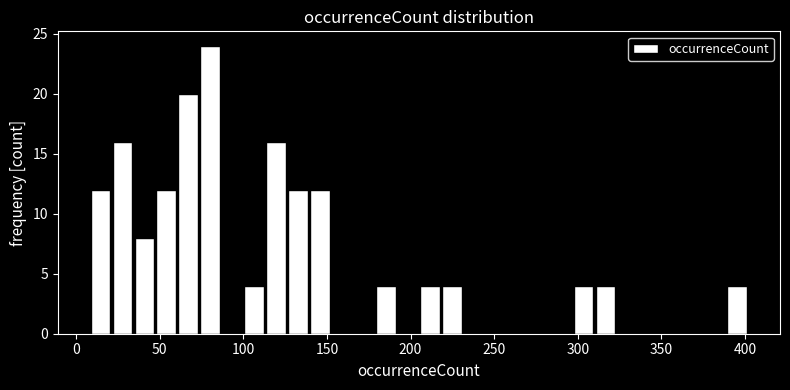

Around what value on the x-axis is the tallest bar? Give the approximate position of its centre, as read against the axis.

80